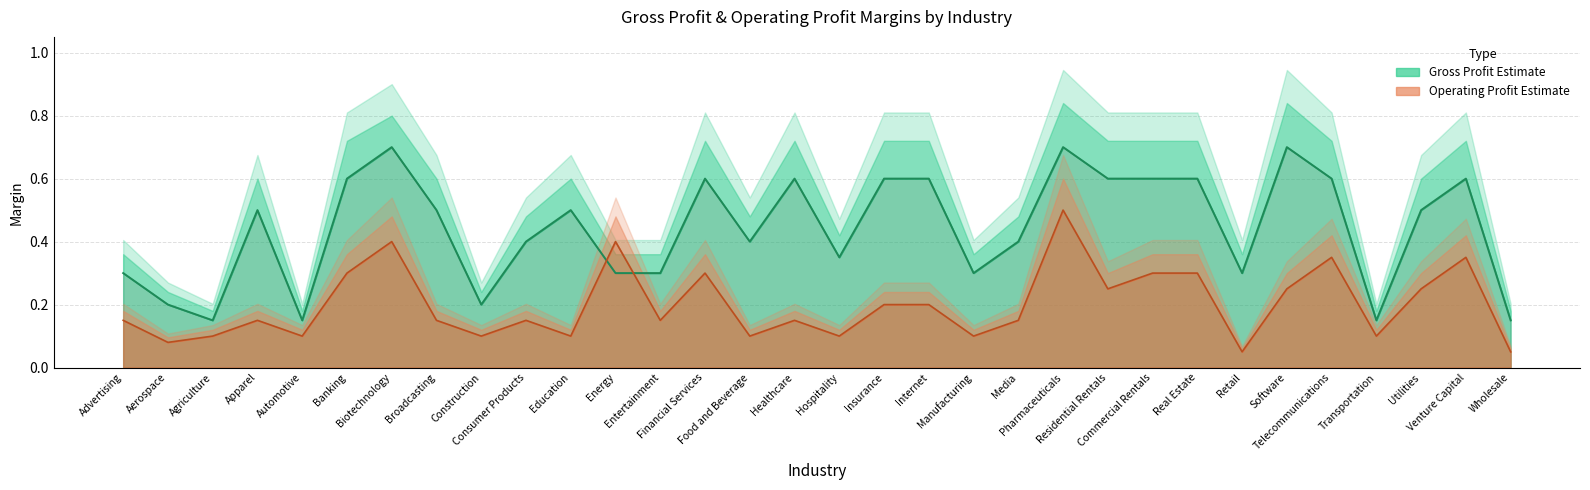

What is the greatest value displayed?

0.9